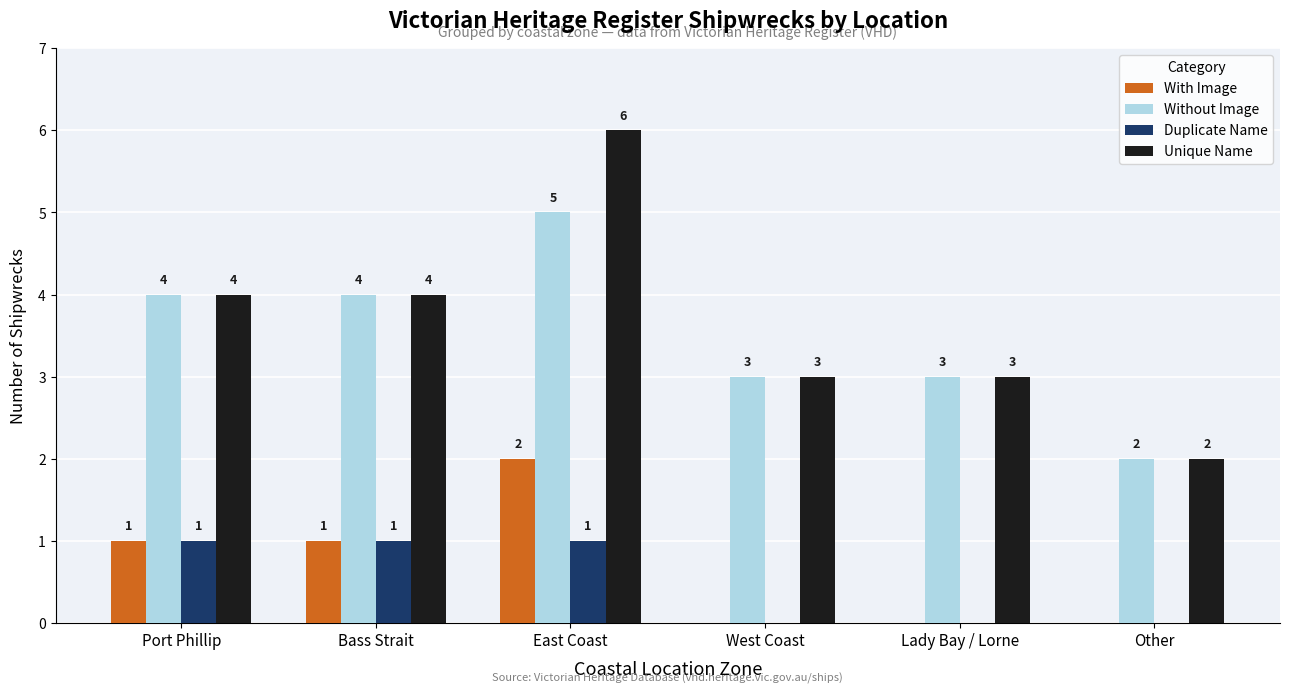

Count the number of data series in this chart.

4